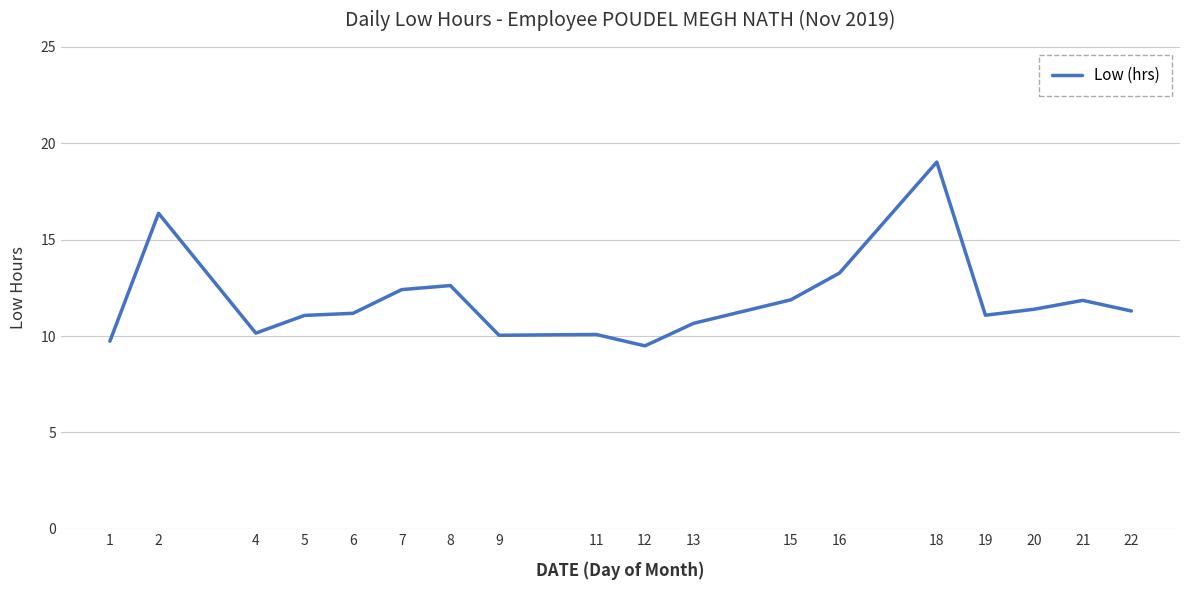

Between 15 and 13, which is larger?

15